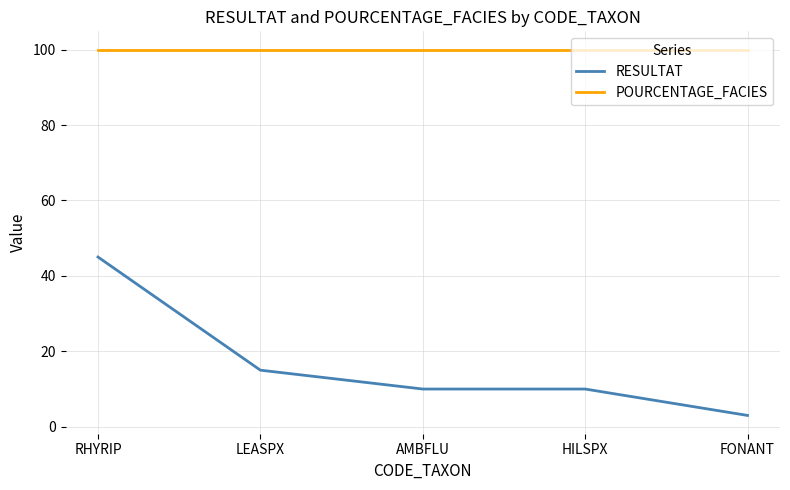

True or false: POURCENTAGE_FACIES has more than 2 points higher than both neighbors.

False